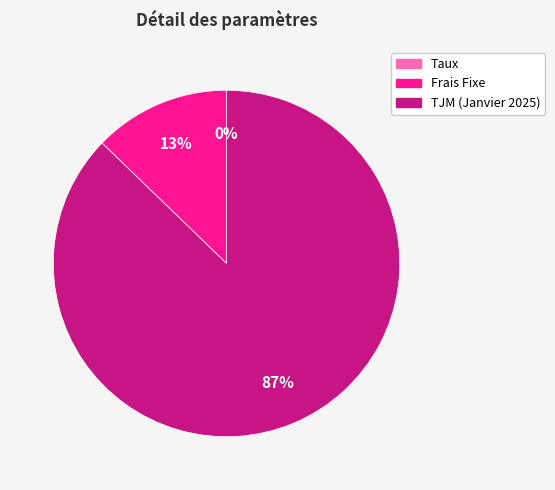

To the nearest percent, what is the average slice percentage?

33%